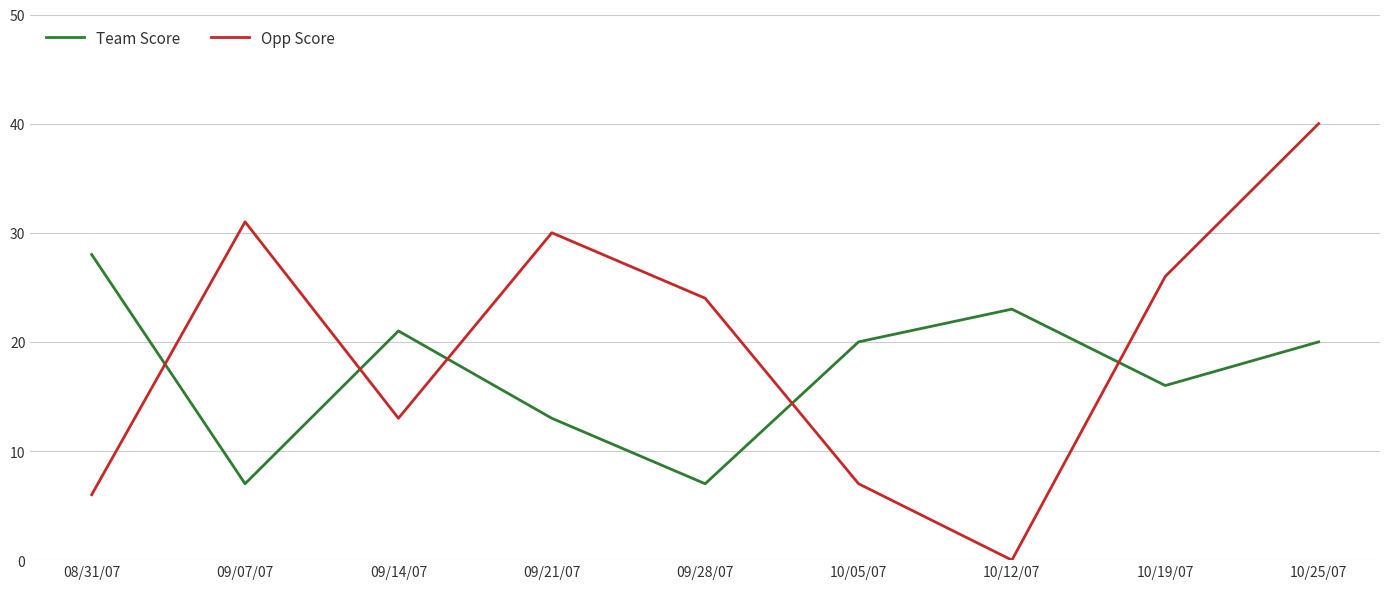

What is the sum of all Opp Score values?

177